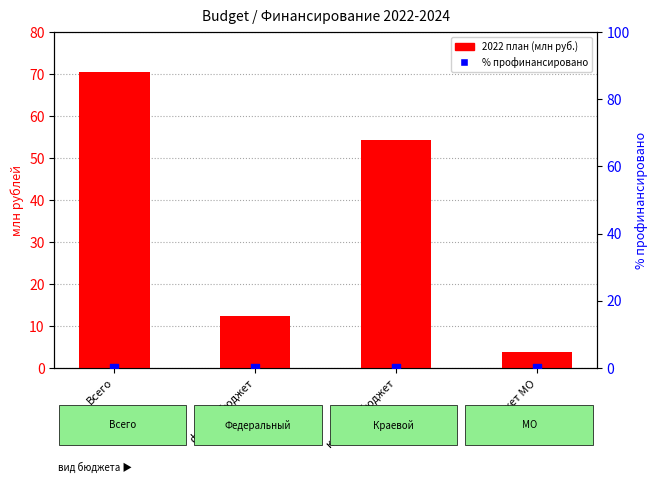

Is the value of % профинансировано at федер. бюджет greater than the value of 2022 plan (млн руб.) at краевой бюджет?

No